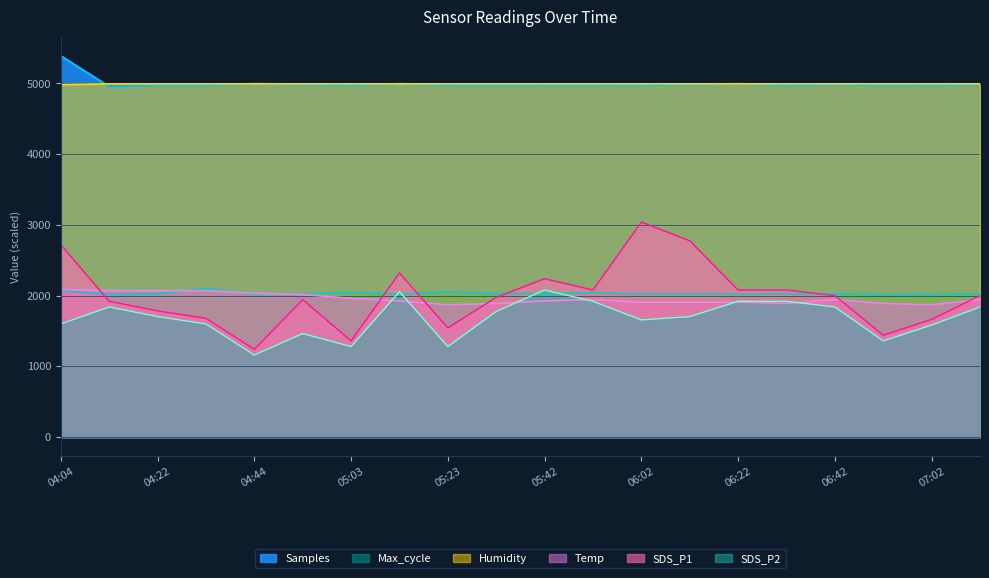

What is the spread (max minus min) of values at 07:02?

3411.0